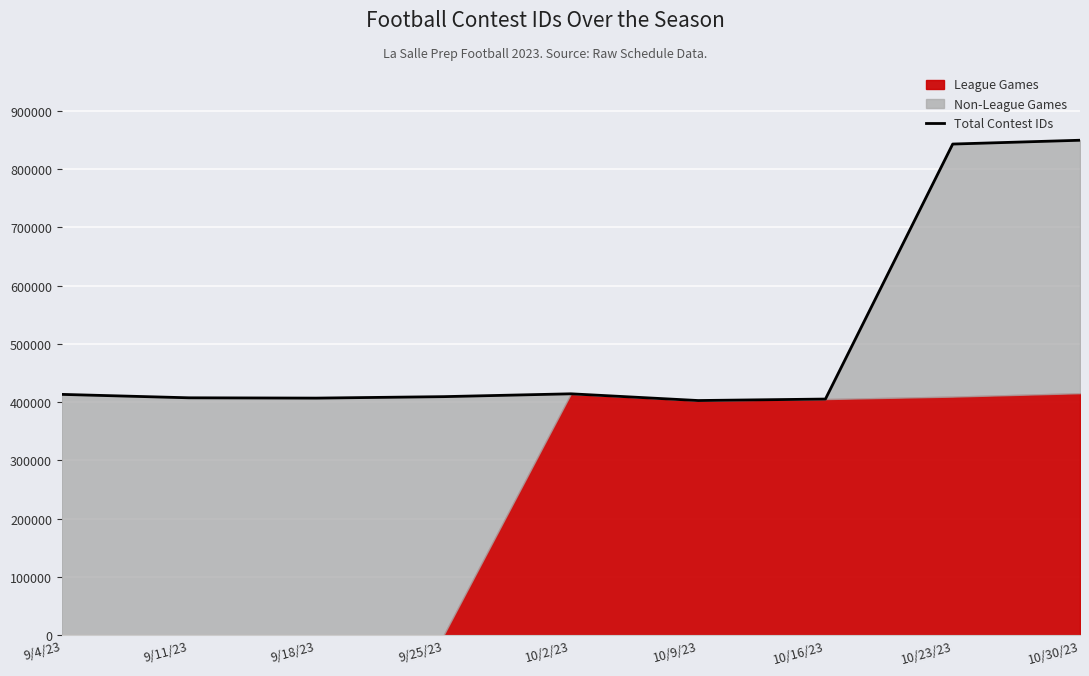

What is the greatest value displayed?

849660